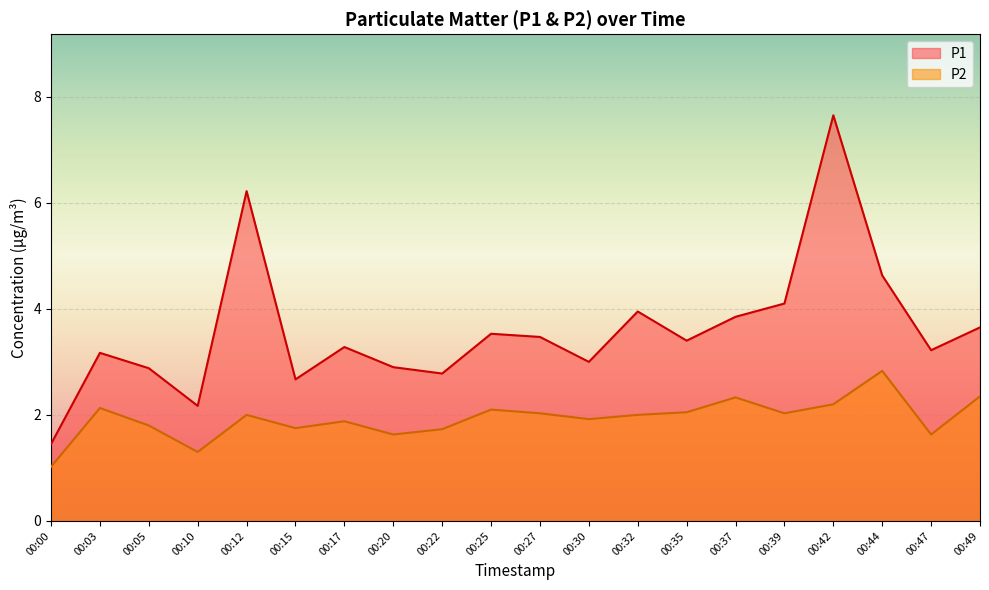

Rank the series at 00:39 from highest to lowest value.

P1, P2